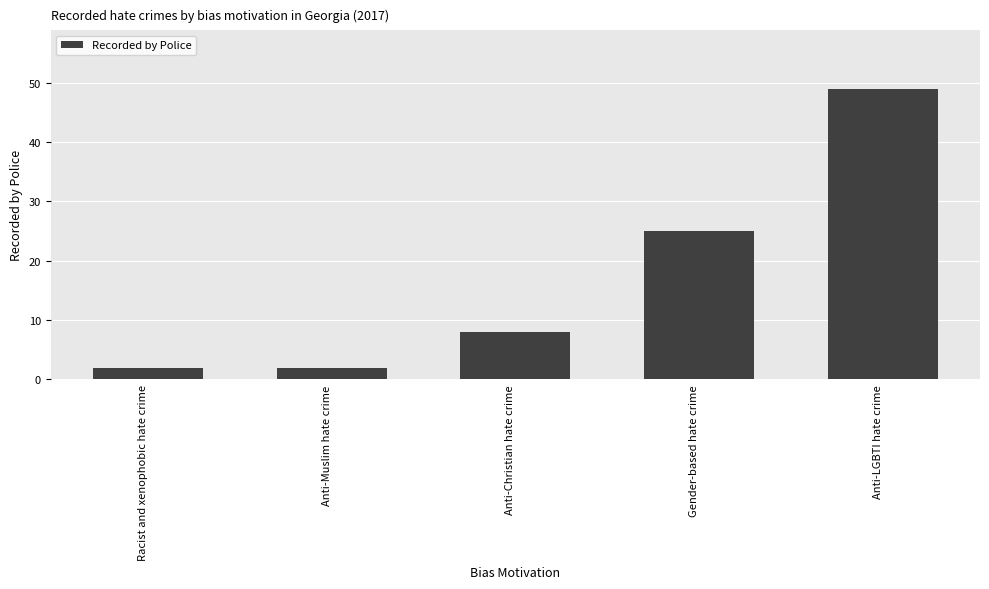

What is the change in value from Anti-Christian hate crime to Gender-based hate crime?

+17